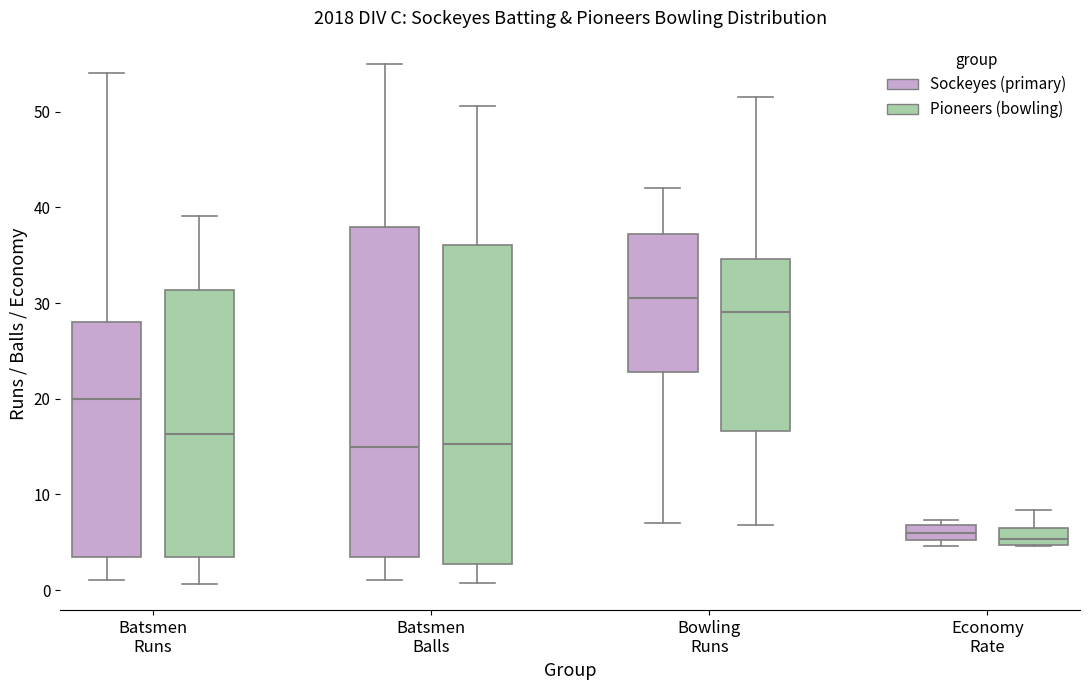

Which box is the tallest, from its lower edge to its upper edge?

Batsmen Balls (Sockeyes (primary))